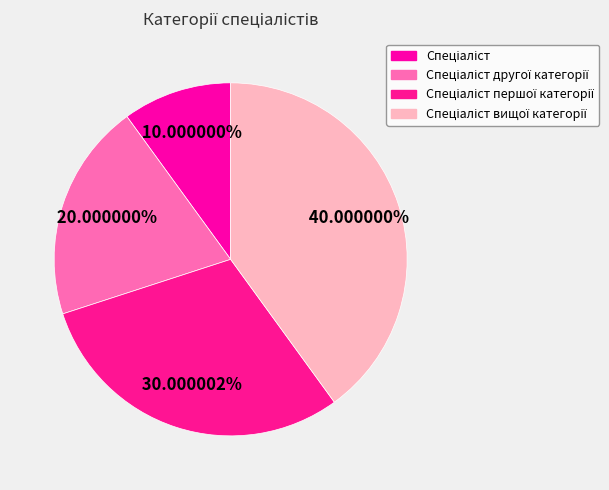

To the nearest percent, what is the average slice percentage?

25%